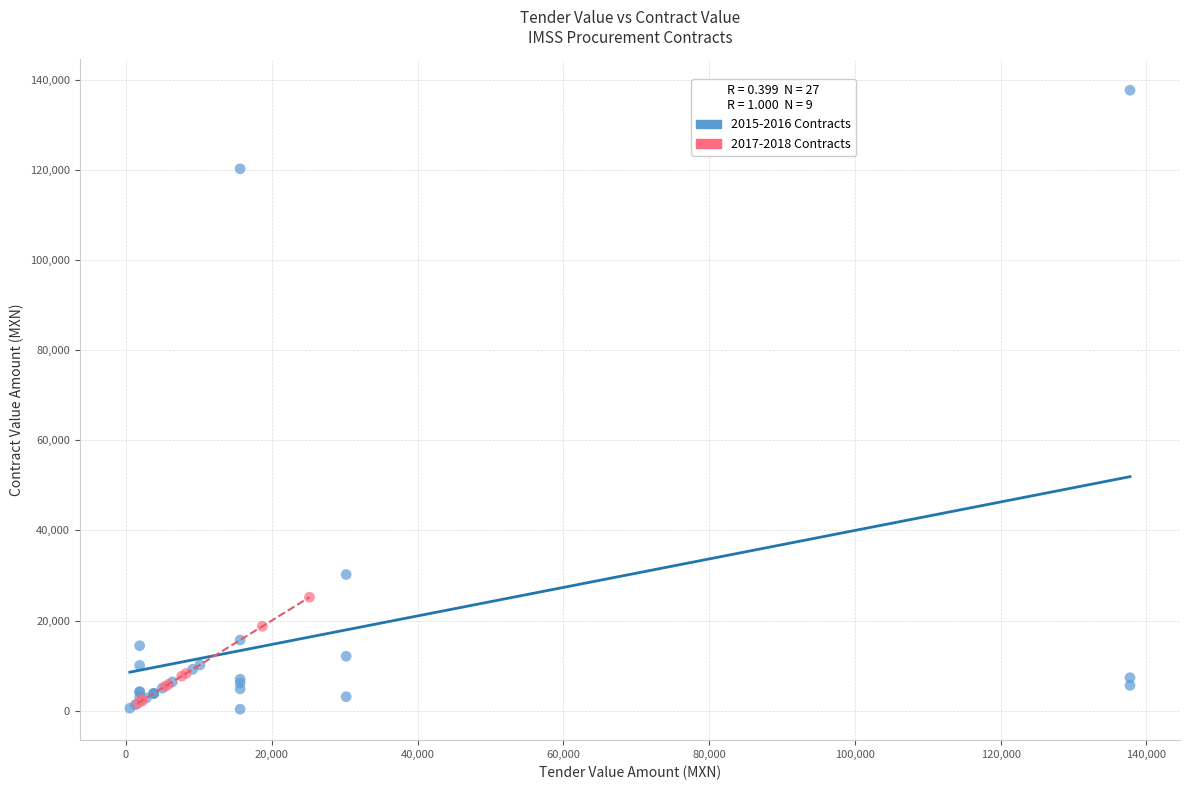

Which series has the widest spread of Y values?

2015-2016 Contracts